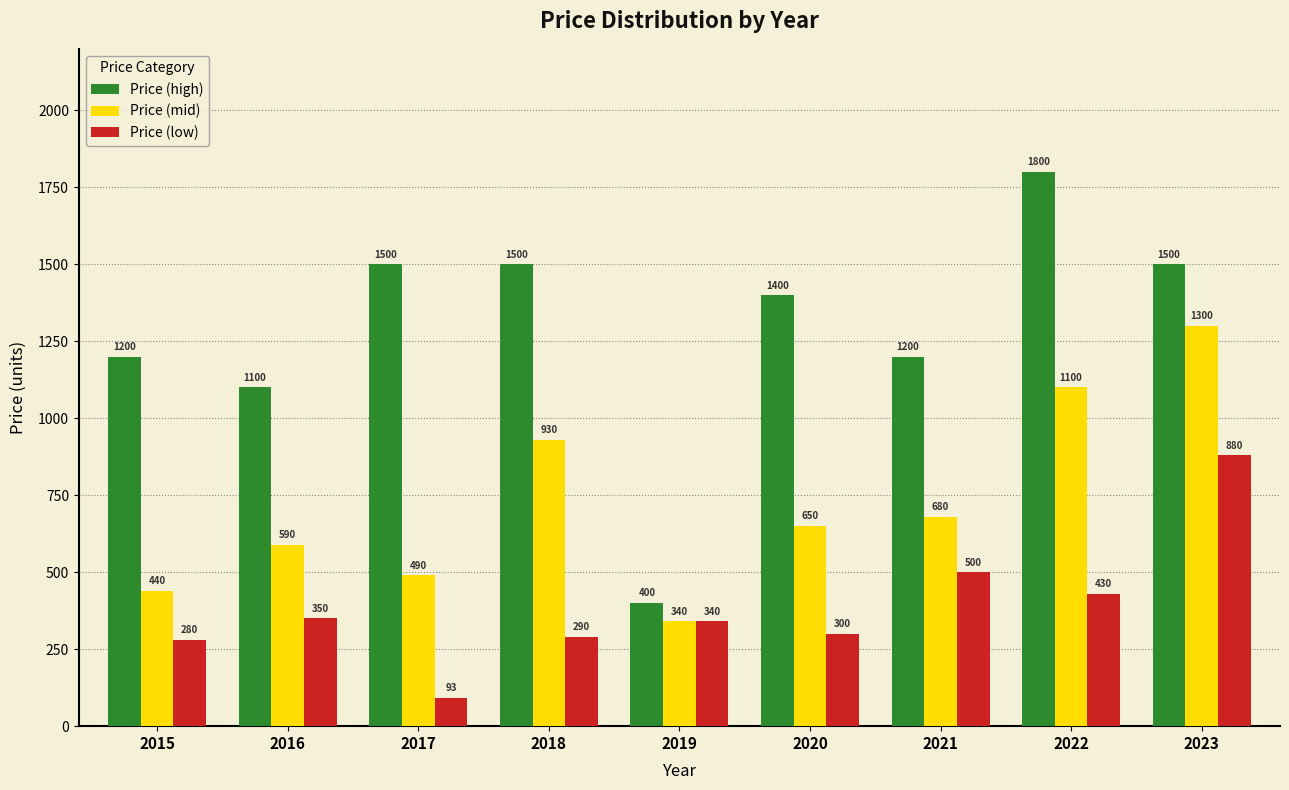

Reading left to right, list all the values displayed in this chart.

Price (high): 2015=1200	2016=1100	2017=1500	2018=1500	2019=400	2020=1400	2021=1200	2022=1800	2023=1500
Price (mid): 2015=440	2016=590	2017=490	2018=930	2019=340	2020=650	2021=680	2022=1100	2023=1300
Price (low): 2015=280	2016=350	2017=93	2018=290	2019=340	2020=300	2021=500	2022=430	2023=880